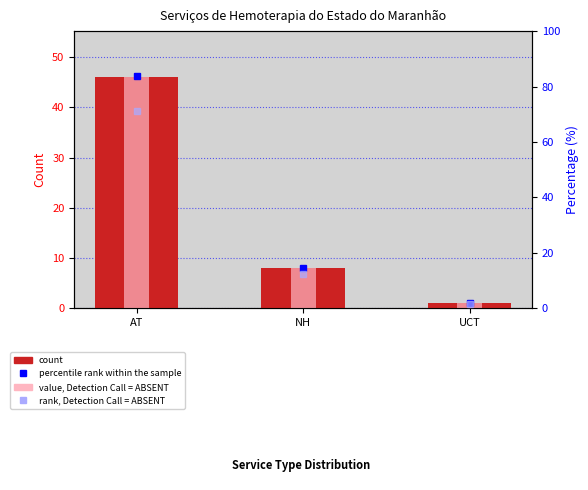

Is it true that rank, Detection Call = ABSENT equals 12.4 at NH?

True